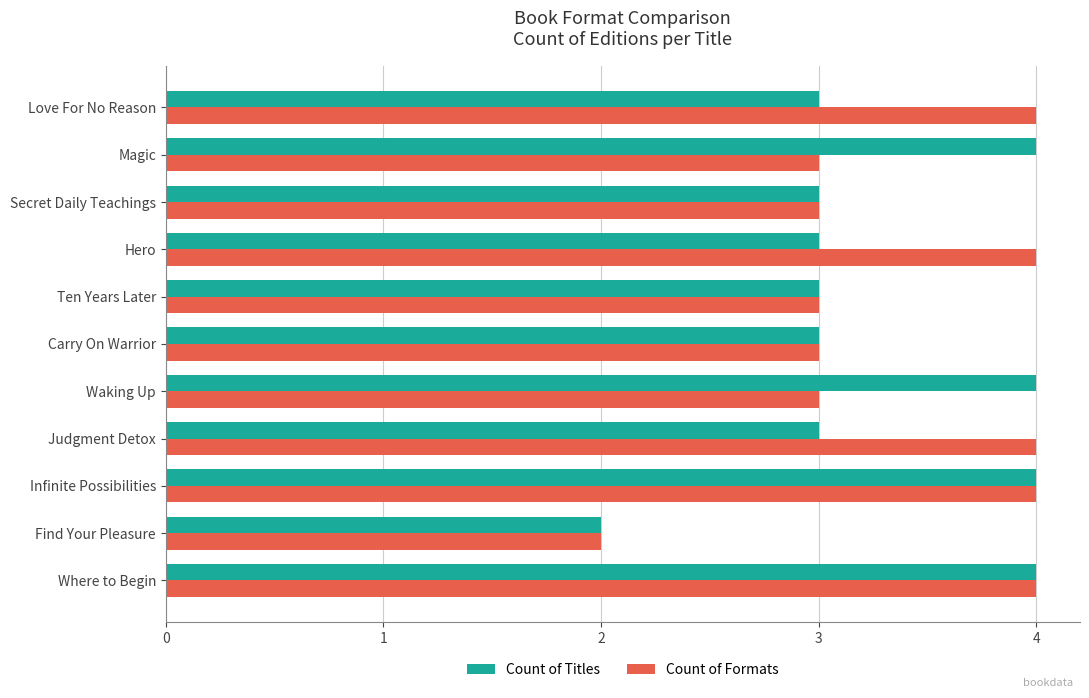

Count the number of data series in this chart.

2